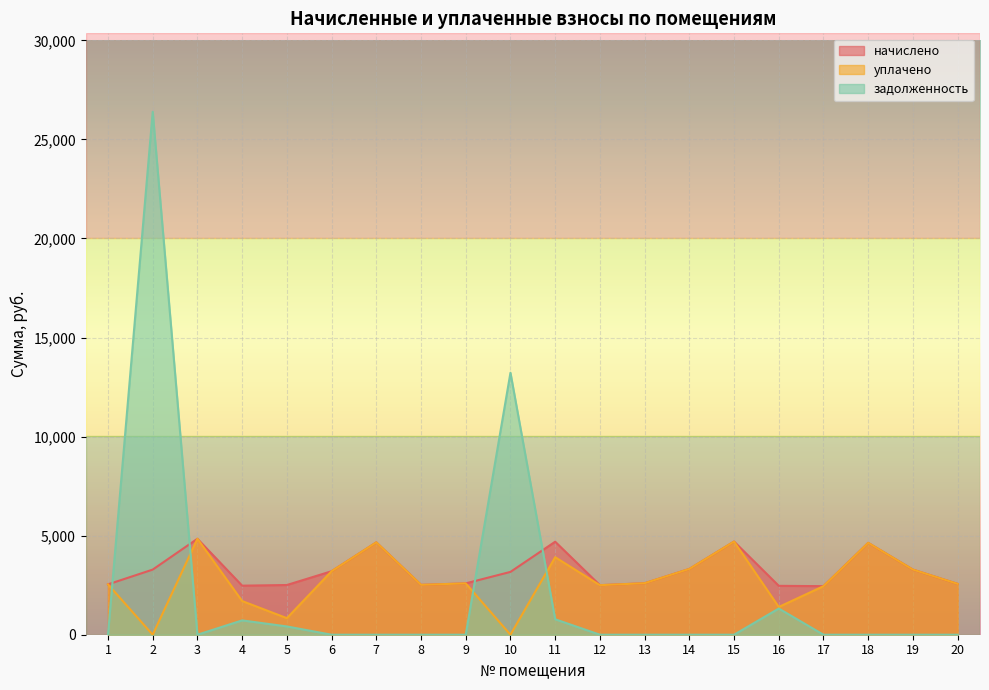

What is the total value across all series at 8?

5034.2